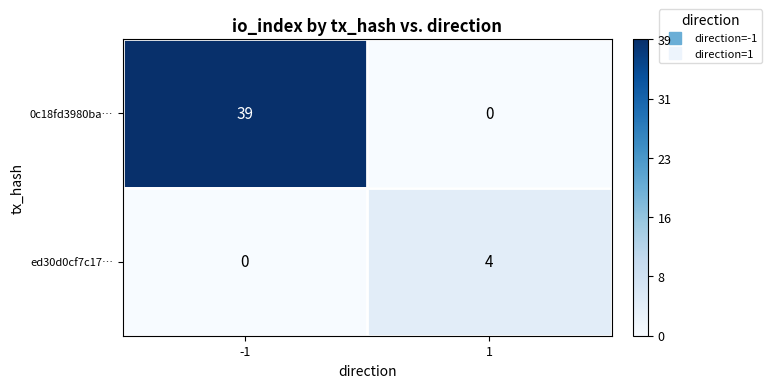

Rank the series by their average value, from highest to lowest.

0c18fd3980ba…, ed30d0cf7c17…